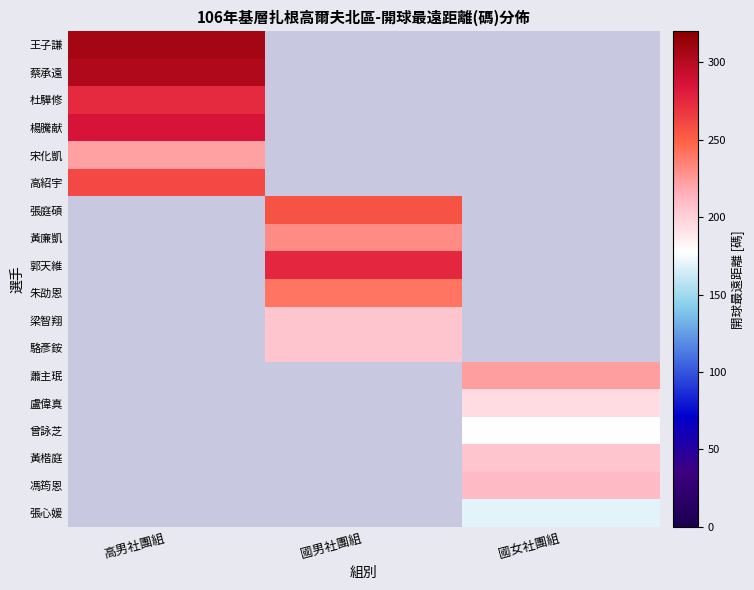

Rank the series at 國女社團組 from lowest to highest value.

王子謙, 蔡承遠, 杜驊修, 楊騰献, 宋化凱, 高紹宇, 張庭碩, 黃廉凱, 郭天維, 朱劭恩, 梁智翔, 駱彥銨, 張心媛, 曾詠芝, 盧偉真, 黃楷庭, 馮筠恩, 蕭主珉